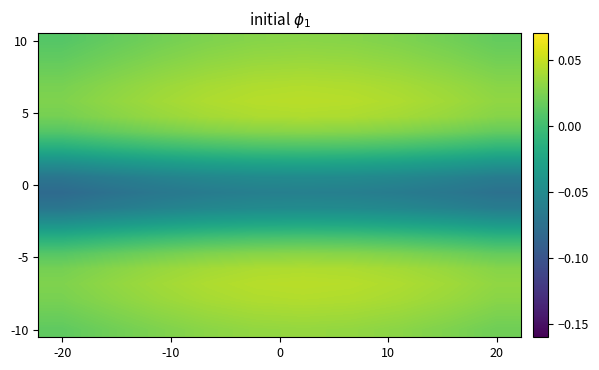

At how many categories does at least one series exceed 0?

10